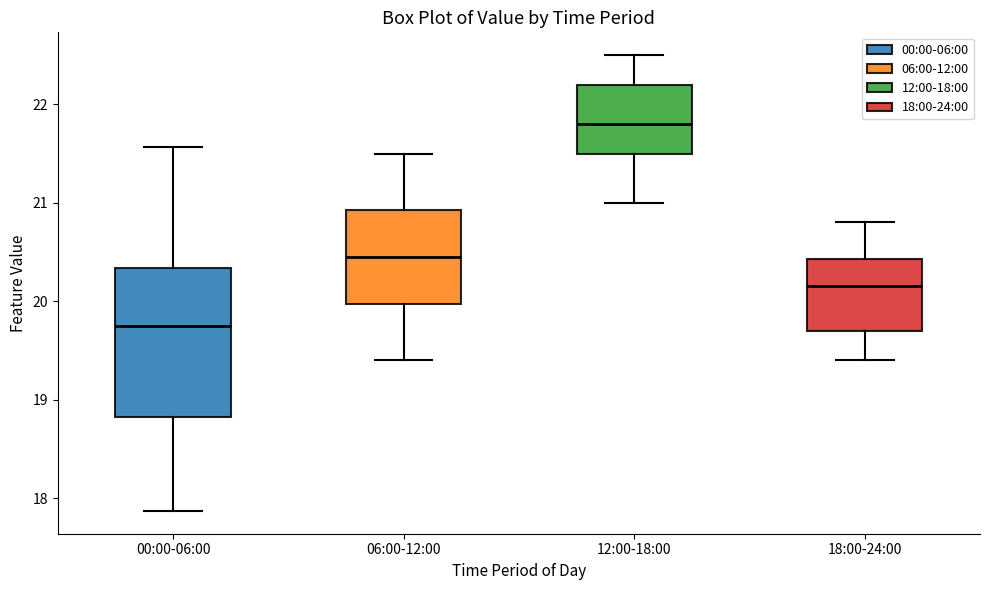

Reading left to right, transcribe this box plot: for each box, give where its median line is, the range the box spans, and where its two whiskers end, as read against the y-axis. The values are not printed on the chart, so give them approximately, as read against the axis.

00:00-06:00: median 19.8, box 18.8 to 20.3, whiskers 17.9 to 21.6
06:00-12:00: median 20.5, box 20.0 to 20.9, whiskers 19.4 to 21.5
12:00-18:00: median 21.8, box 21.5 to 22.2, whiskers 21.0 to 22.5
18:00-24:00: median 20.2, box 19.7 to 20.4, whiskers 19.4 to 20.8